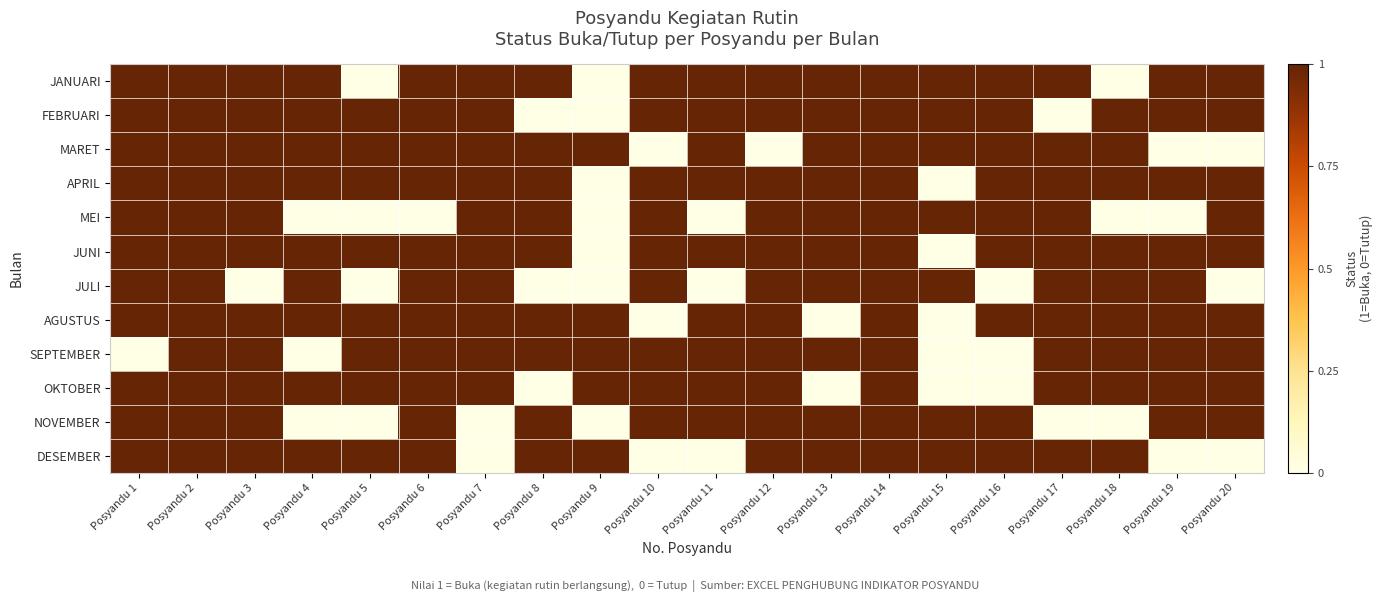

At how many categories does at least one series exceed 0?

20